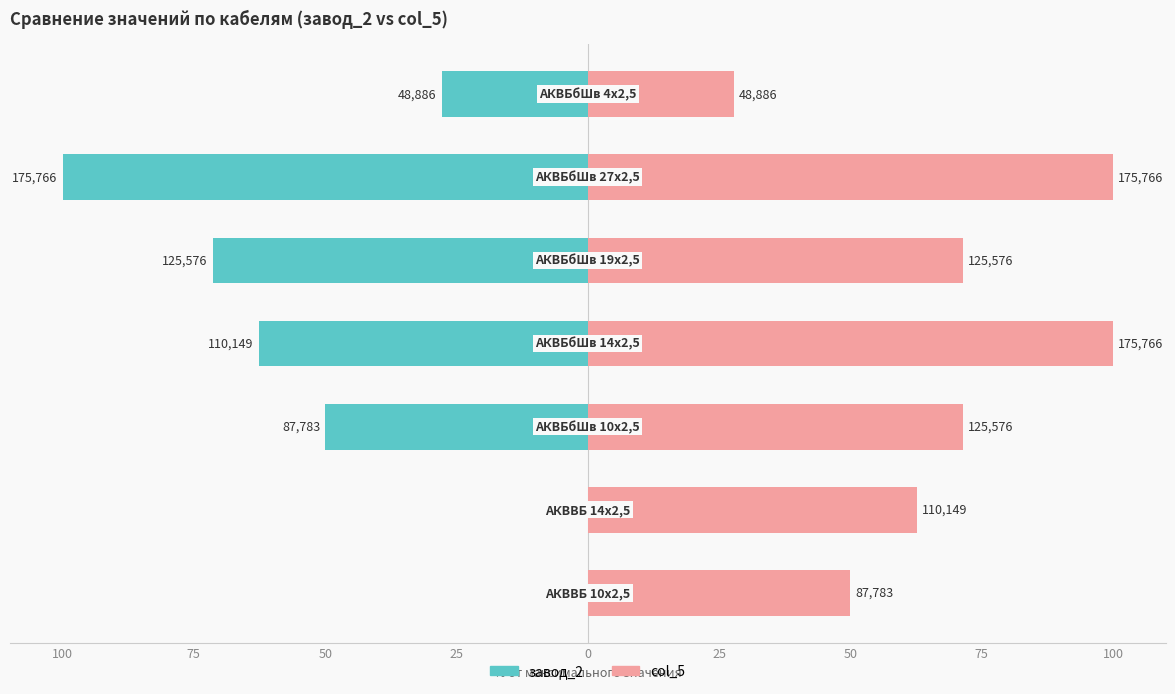

The value of col_5 at 50 is 71.4. True or false?

True